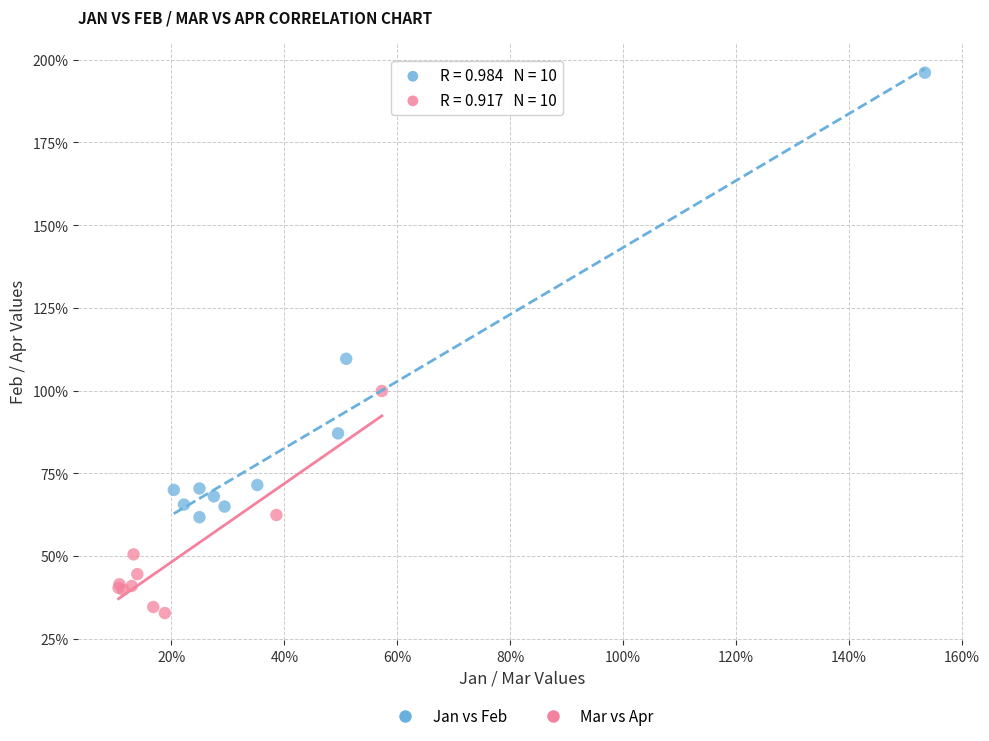

What are all the series names shown in the legend?

Jan vs Feb, Mar vs Apr